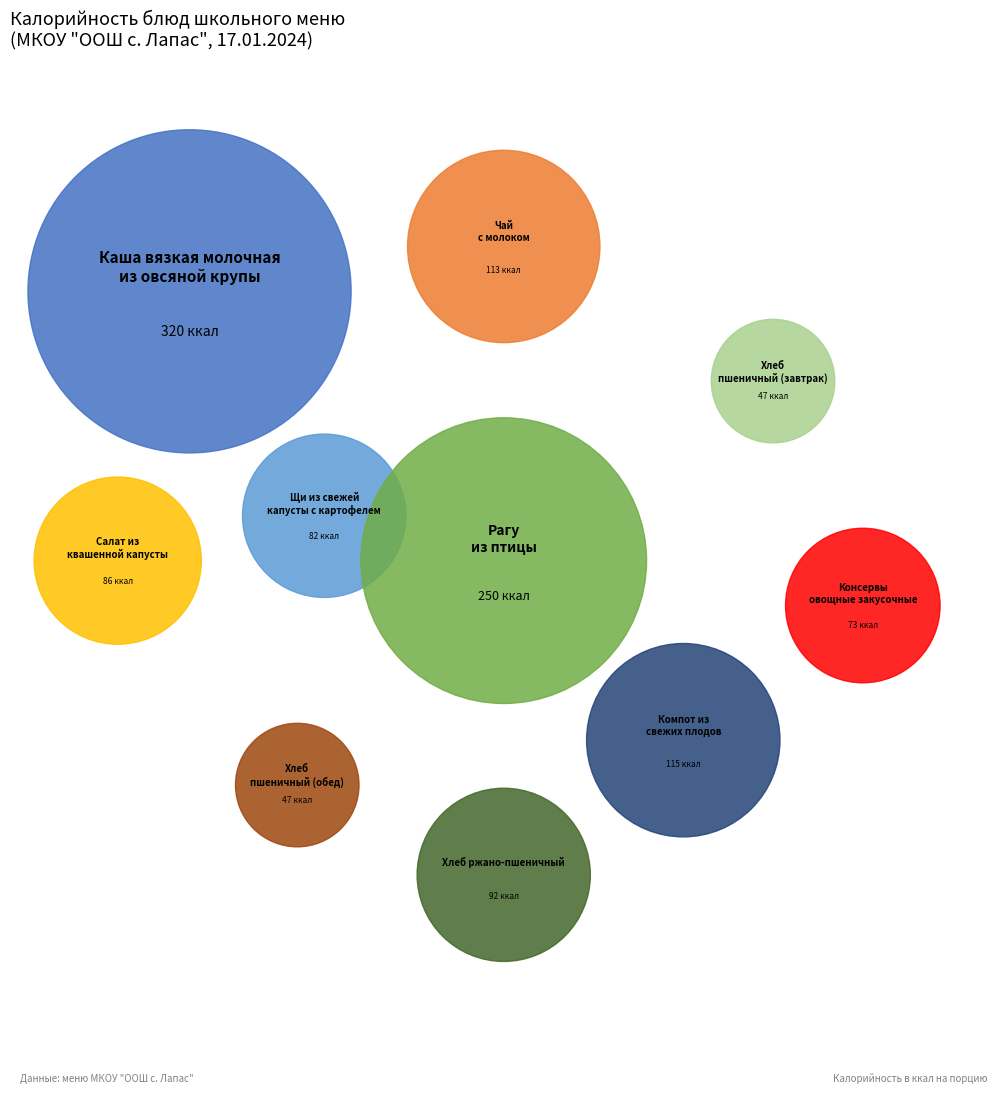

Count the number of slices in the pie.

10